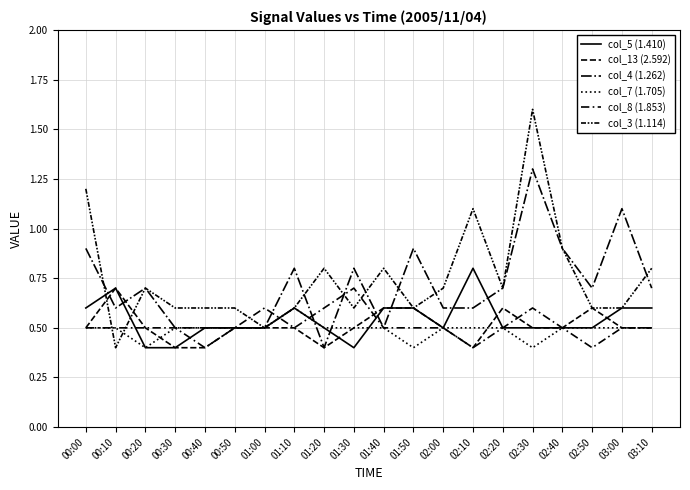

Is it true that col_8 (1.853) equals 0.5 at 01:50?

True